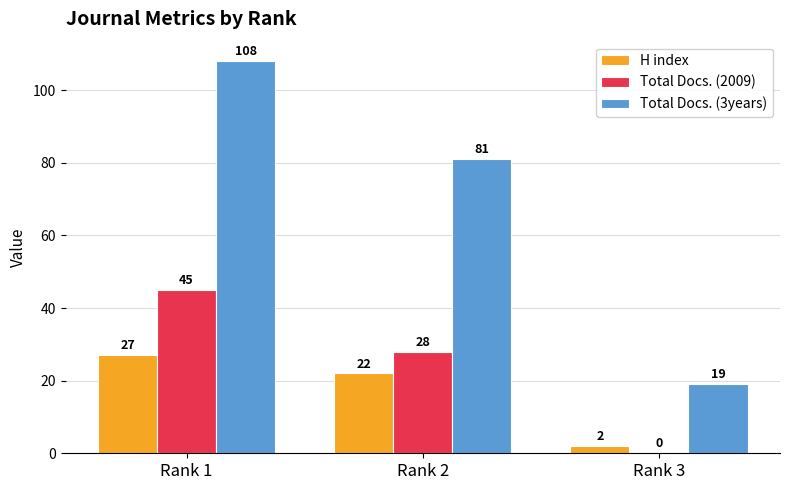

What is the total value across all series at Rank 3?

21